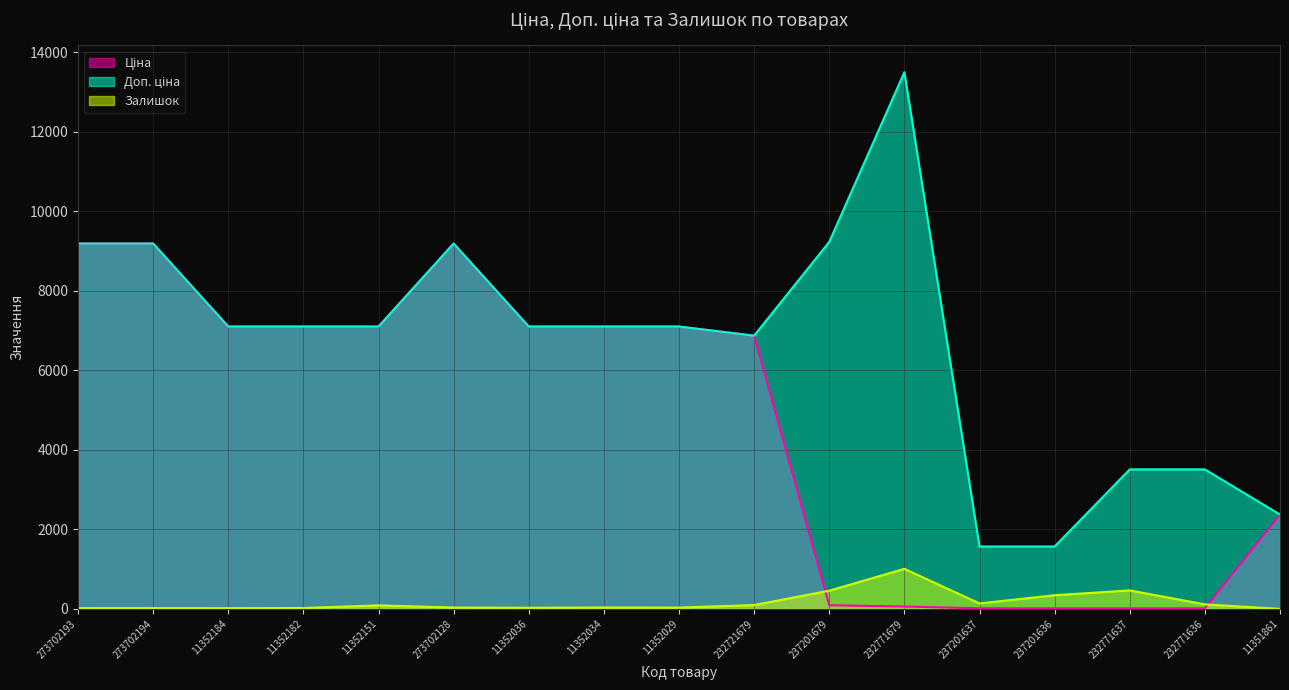

Which category has the lowest value across all series?

11351861